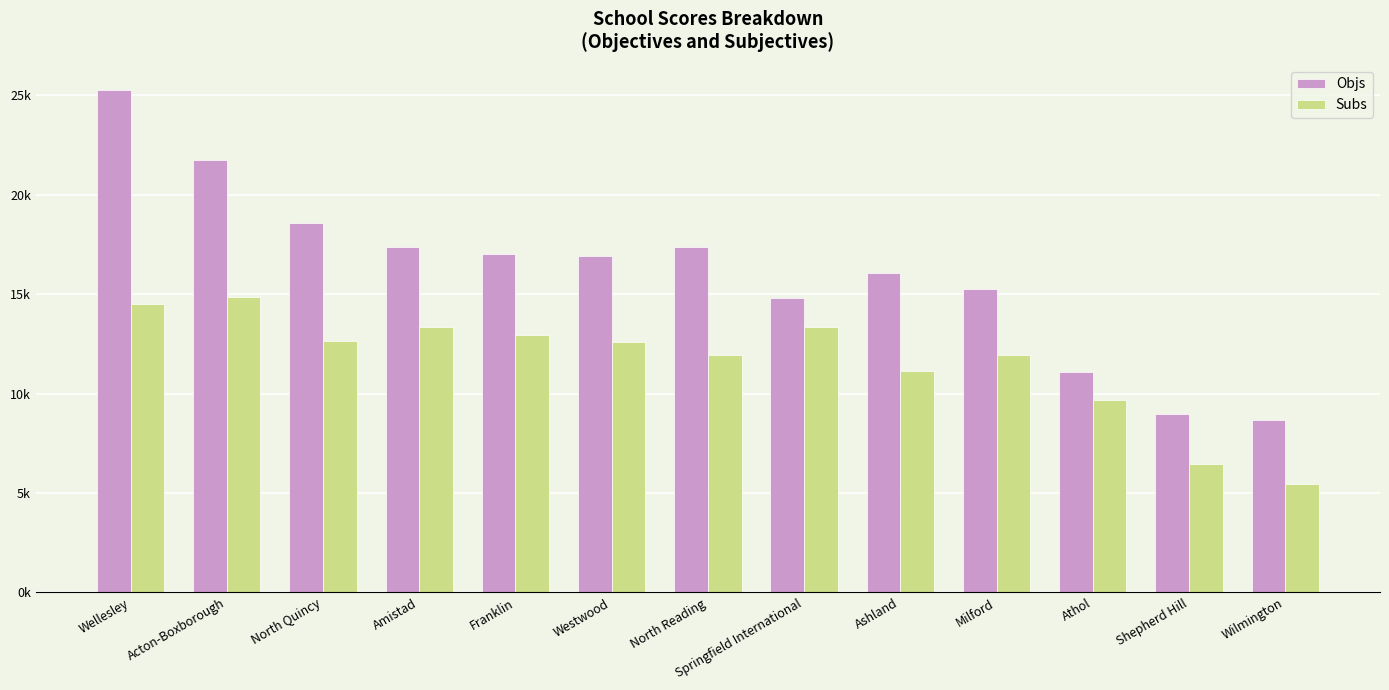

Between Milford and Acton-Boxborough, which is larger?

Acton-Boxborough